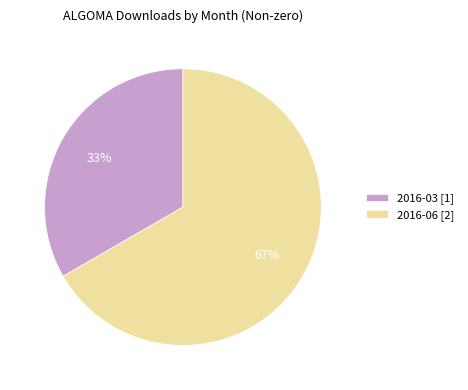

To the nearest percent, what percentage of the pie is 2016-03?

33%